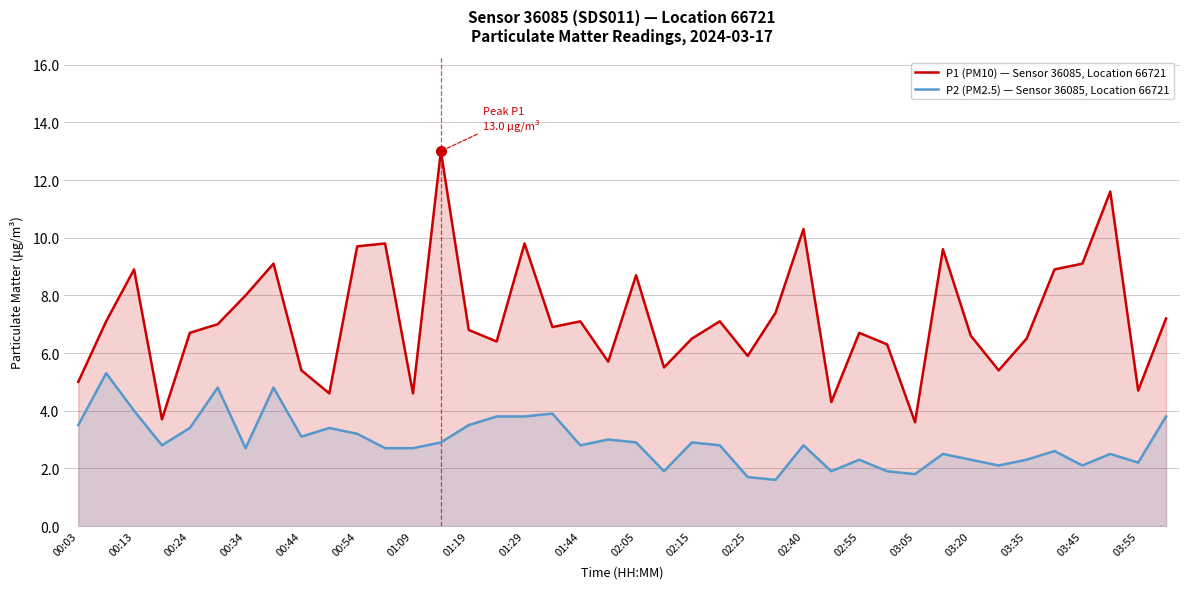

How many series are shown in this chart?

2